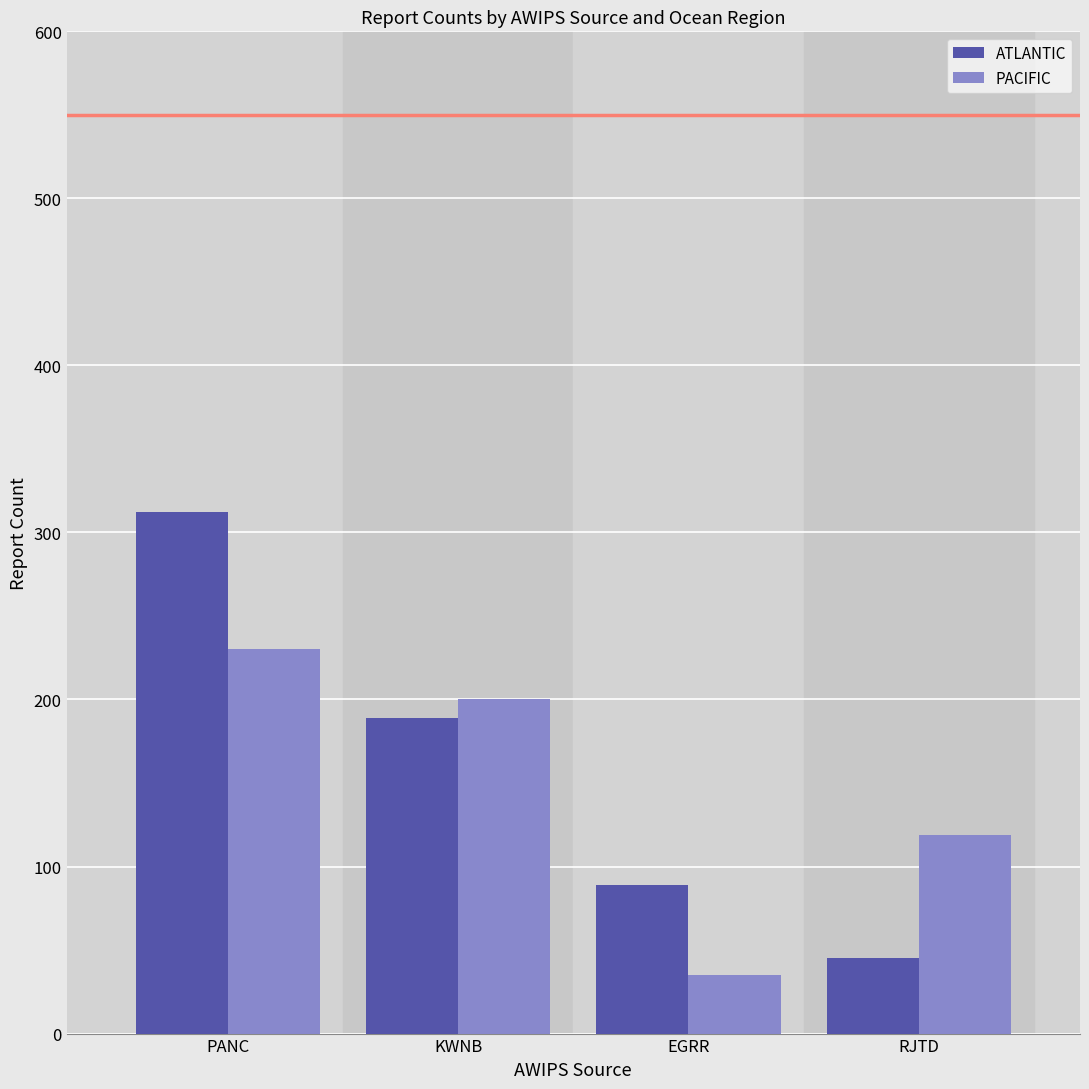

What is the value of the PACIFIC bar at the 3rd from the left?

35